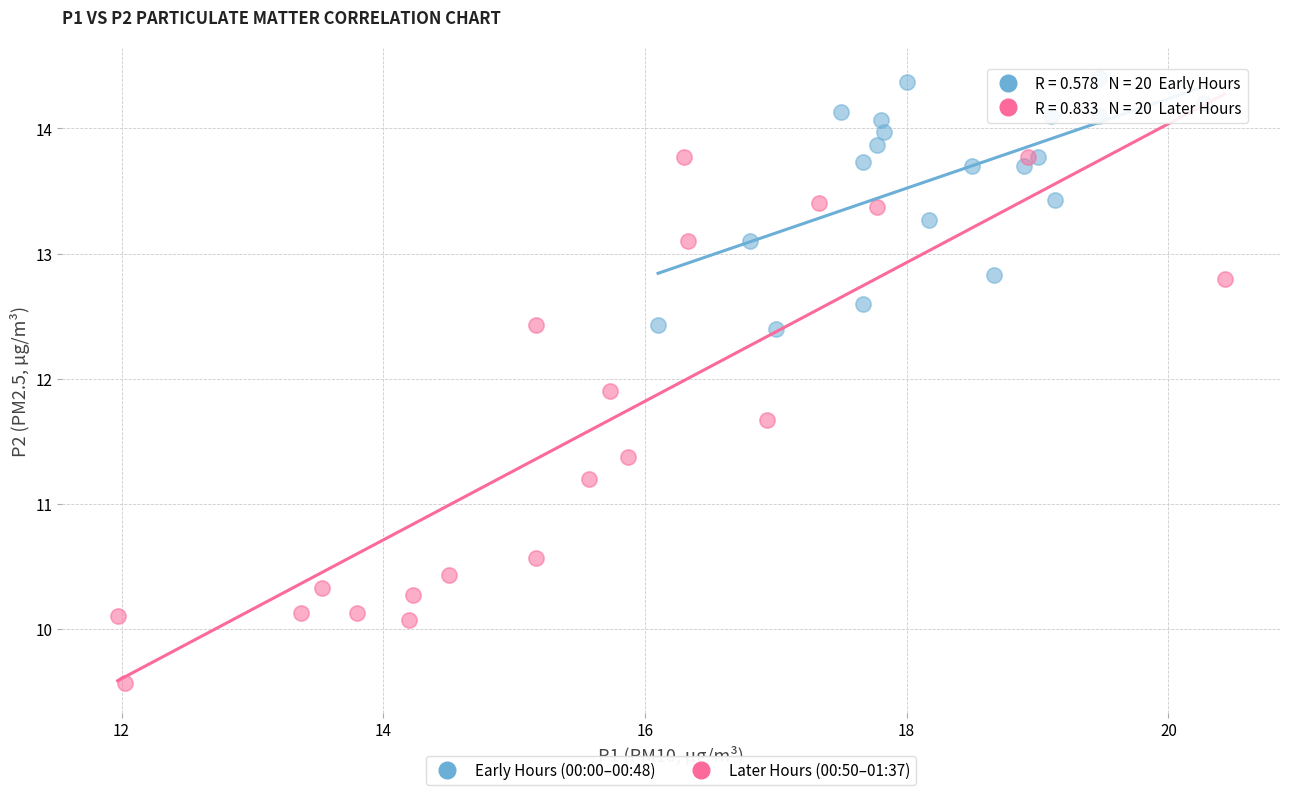

Which series has the largest Y range (max minus min)?

Later Hours (00:50–01:37)